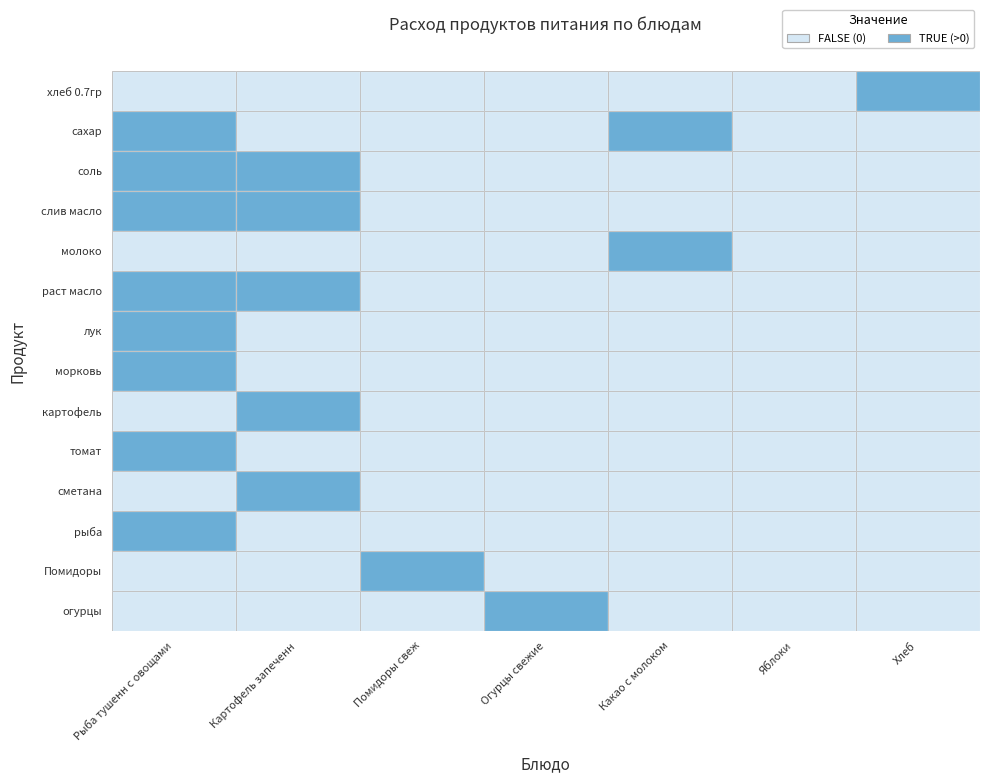

The соль series shows 0.0 at раст масло. True or false?

True